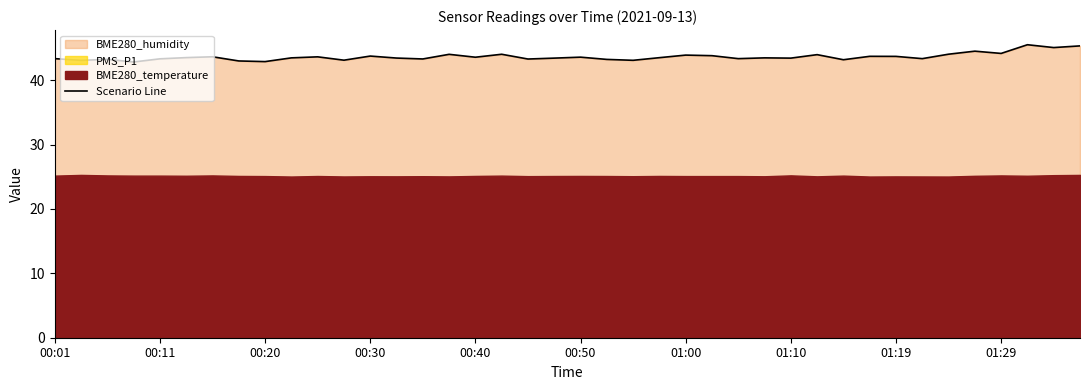

What is the label of the 1st point from the left?

00:01